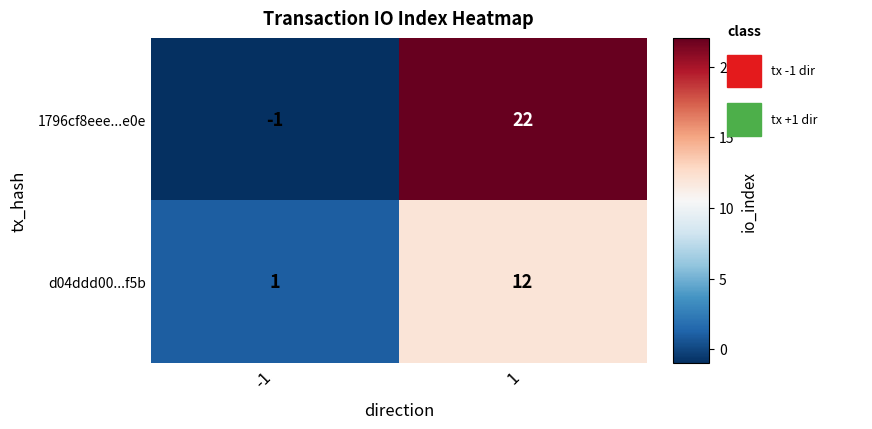

Reading left to right, what are all the values shown in this chart?

1796cf8eee...e0e: -1=-1	1=22
d04ddd00...f5b: -1=1	1=12